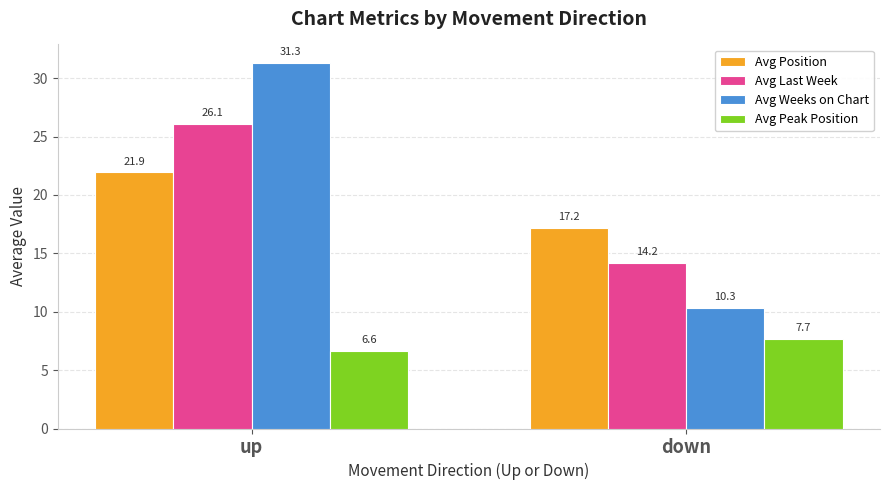

What is the minimum value shown in the chart?

6.6